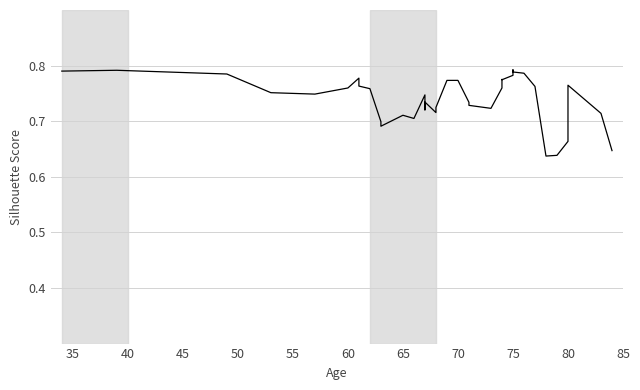

The chart shows a value of 1.2 at 75. True or false?

False